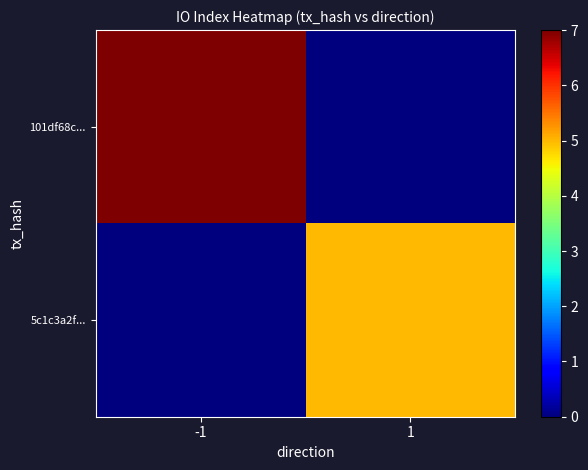

Reading right to left, what are all the values shown in this chart?

101df68c...: 1=0	-1=7
5c1c3a2f...: 1=5	-1=0